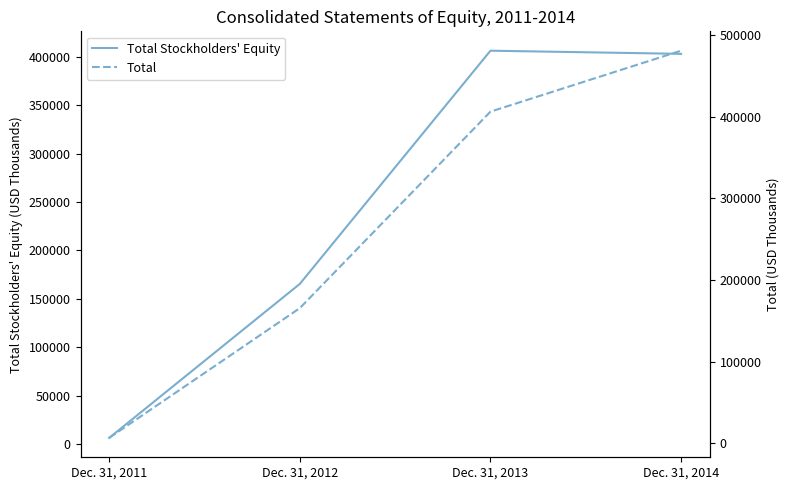

Which series has the widest spread of values?

Total